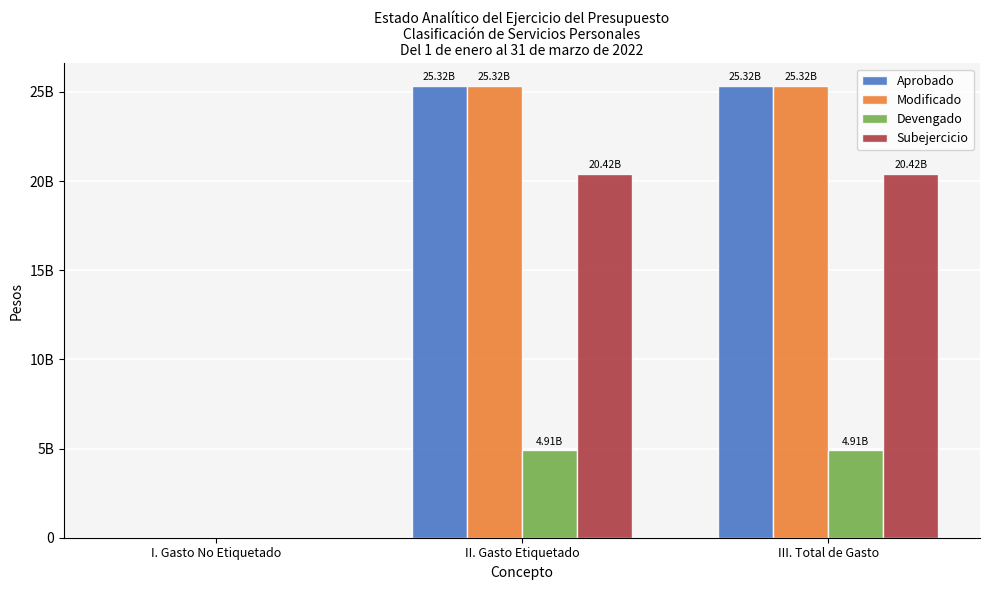

What is the difference between the maximum and minimum values in the Devengado series?

4906748070.9